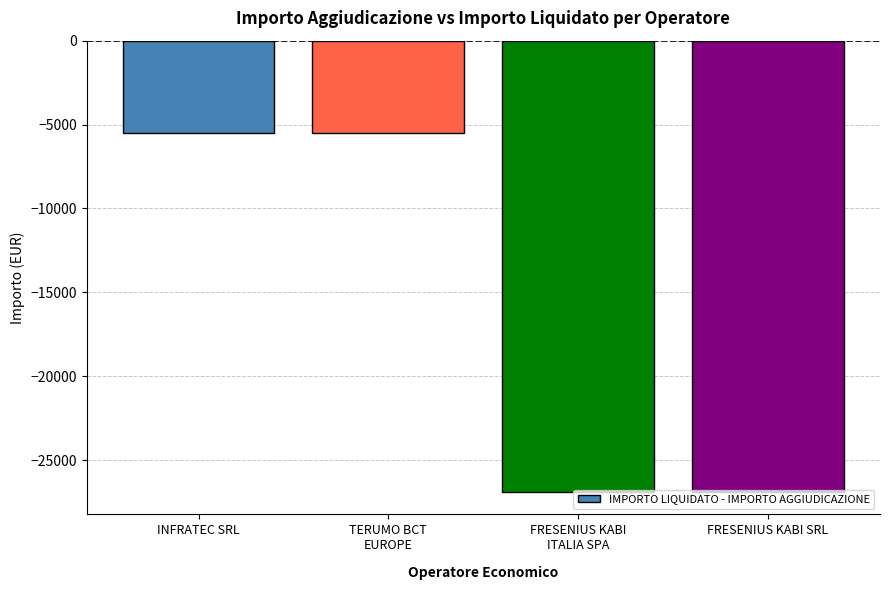

Reading left to right, transcribe all the data shown in this chart.

-5512.0	-5512.0	-26888.3	-26888.3